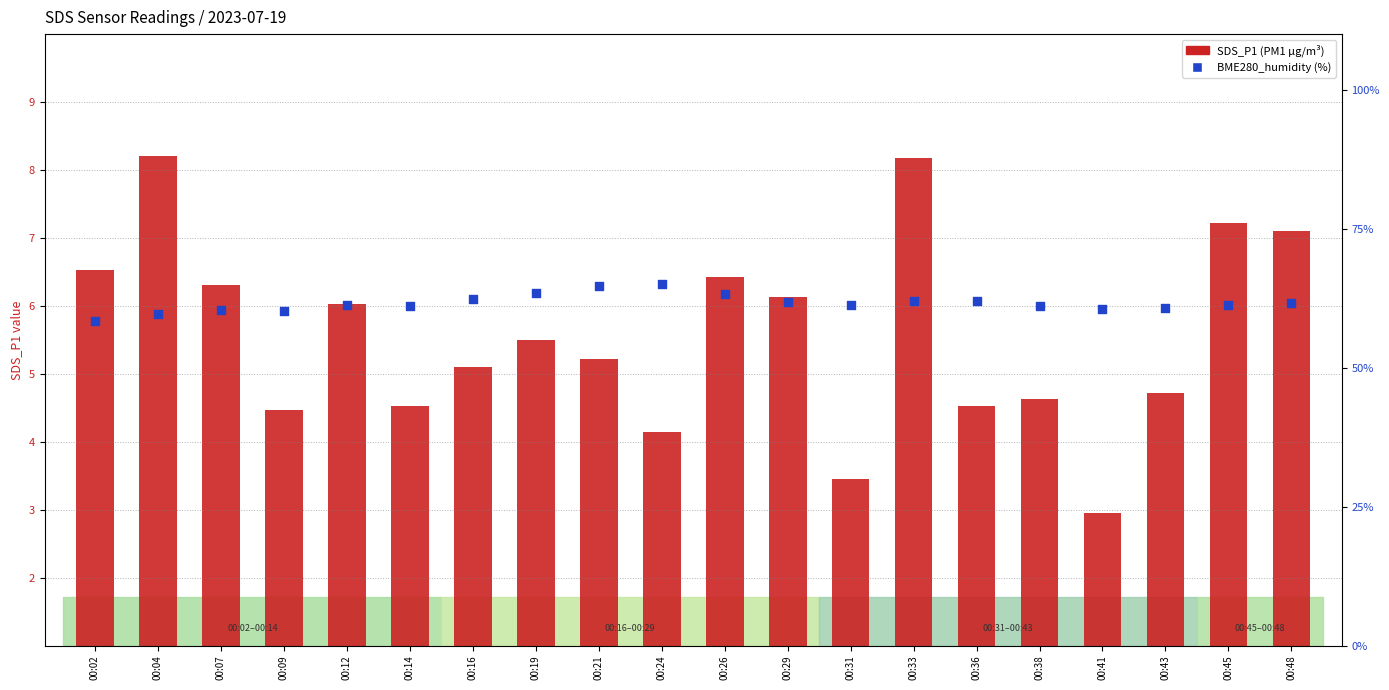

At how many categories does at least one series exceed 5?

20